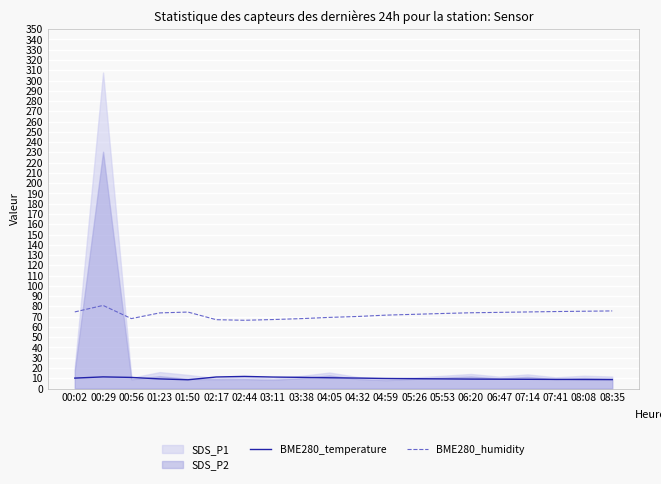

The BME280_humidity series shows 74.6 at 07:14. True or false?

True